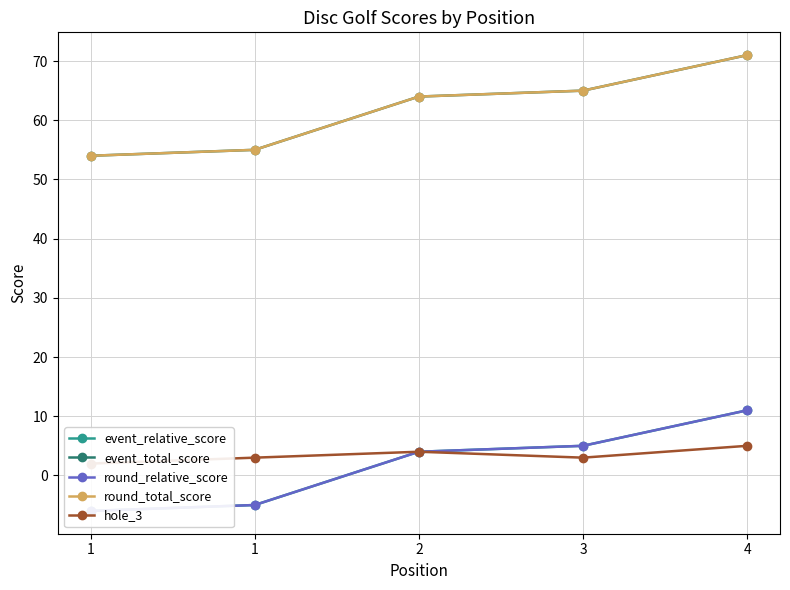

At which label is round_total_score closest to 62?

2